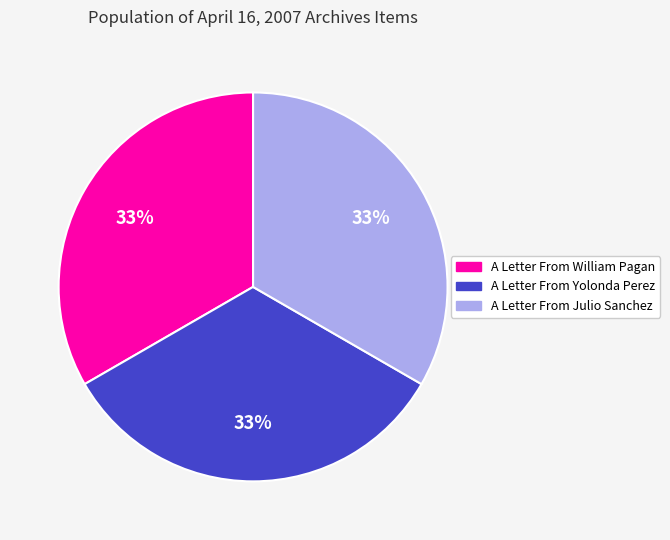

What percentage is the A Letter From William Pagan slice, to the nearest percent?

33%